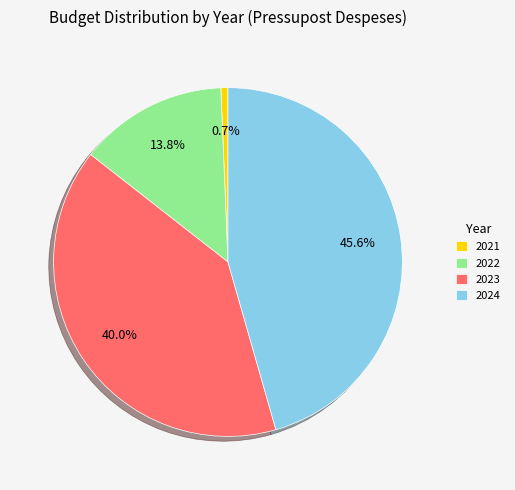

How many slices are in this pie chart?

4